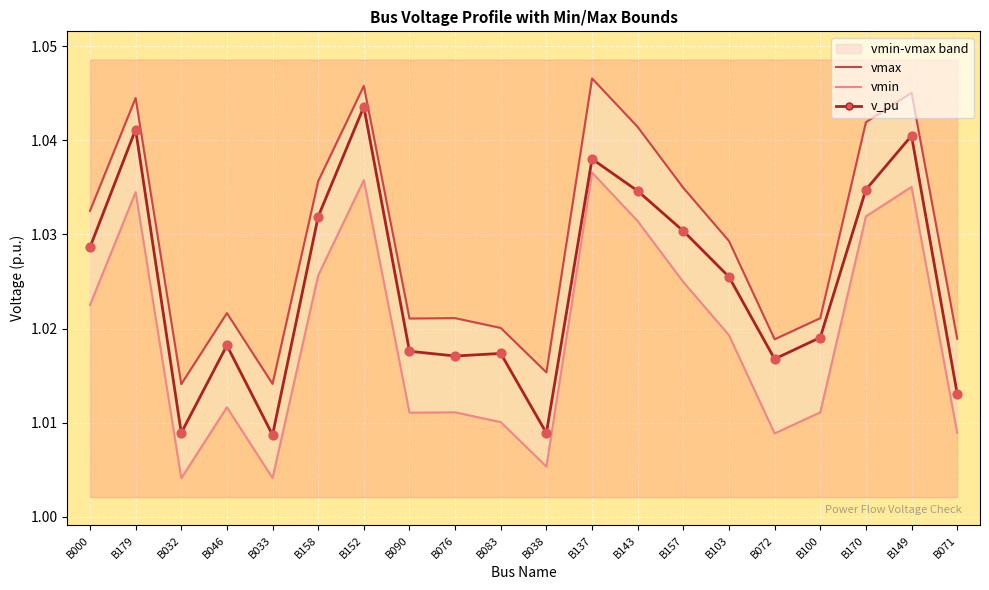

At which category is the sum across all series the highest?

B152